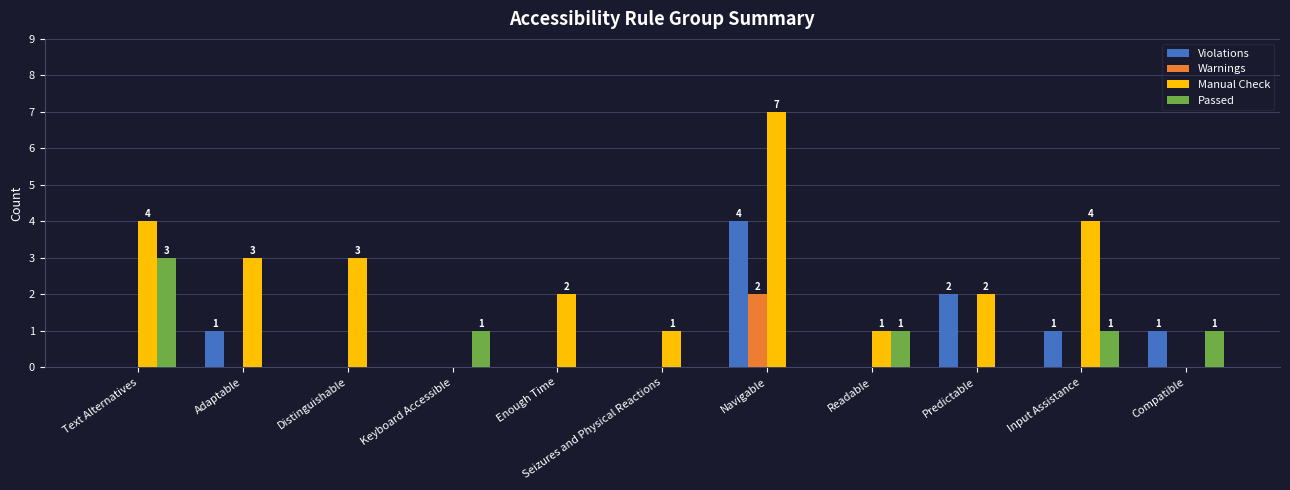

Between Enough Time and Navigable, which series saw the biggest shift?

Manual Check